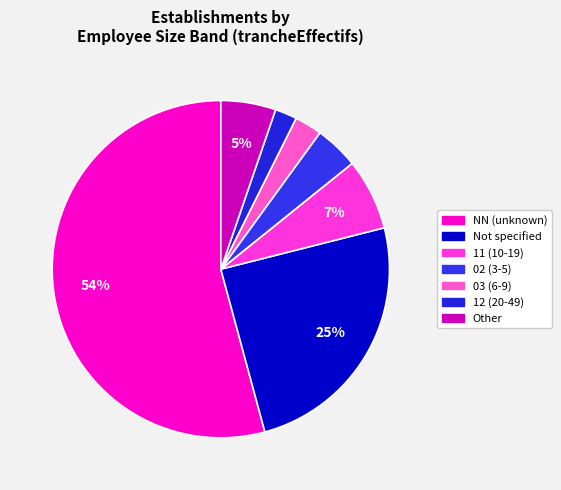

What is the smallest slice in the pie chart?

12 (20-49)